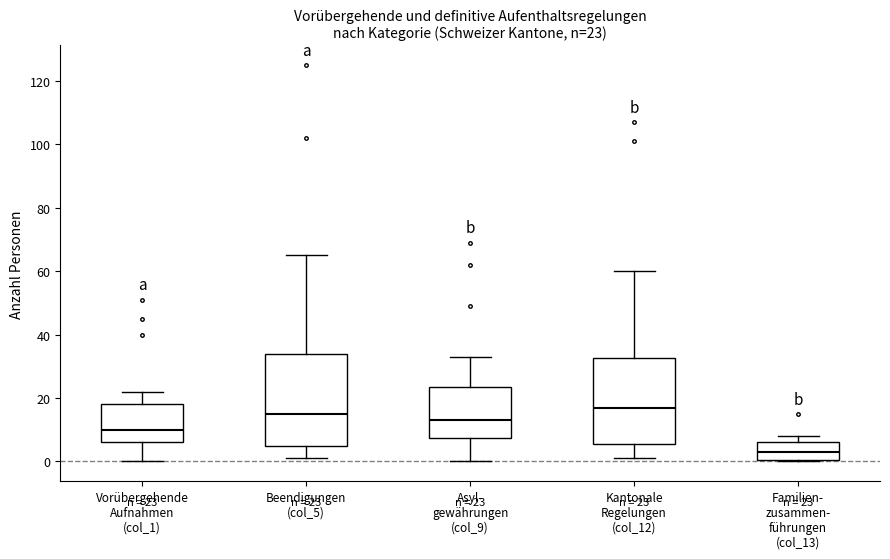

Comparing the boxes themselves (not the whiskers), which one is the tallest?

Beendigungen (col_5)